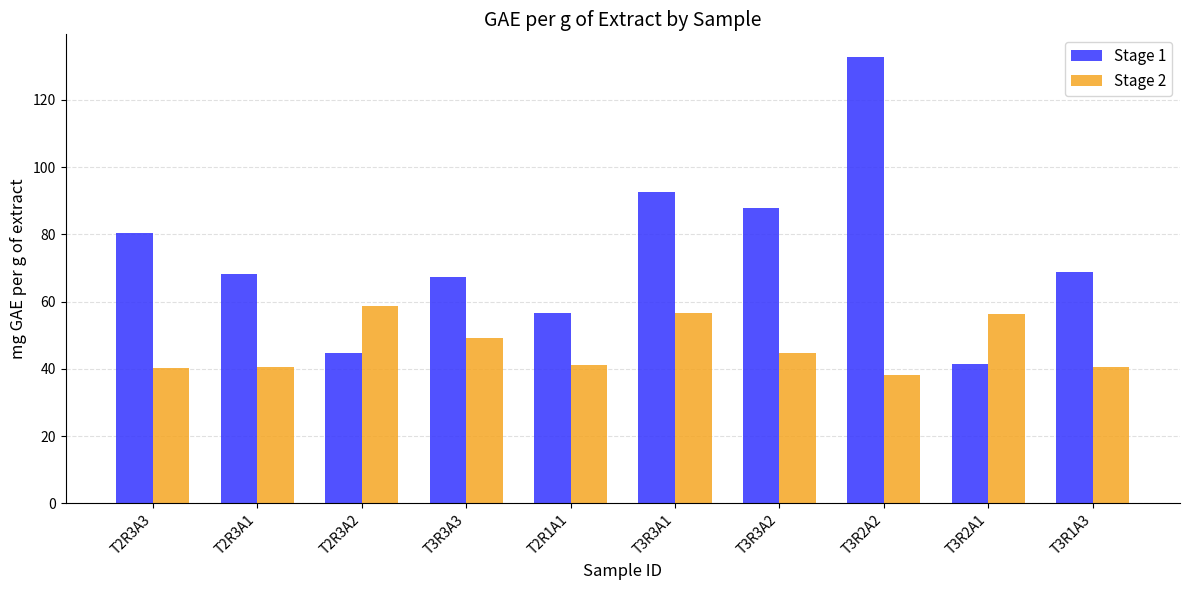

Rank the series by their maximum value, from highest to lowest.

Stage 1, Stage 2